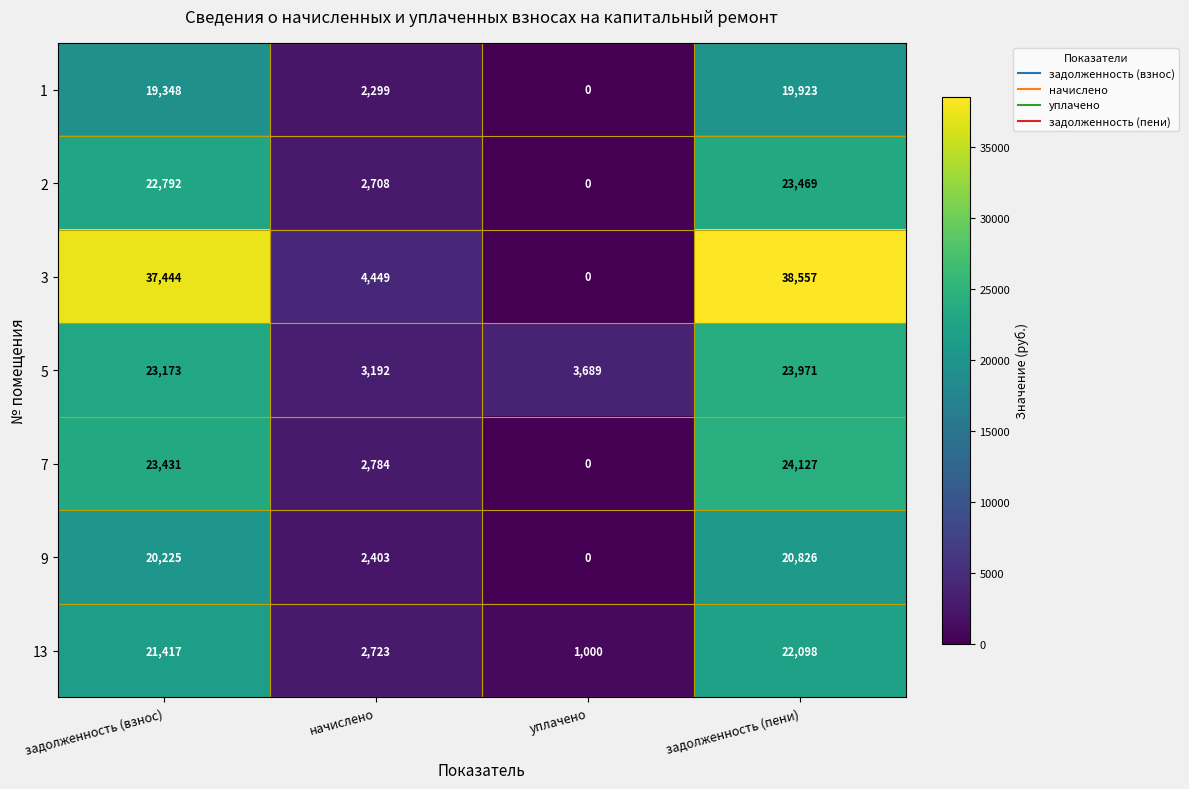

How many series are shown in this chart?

7